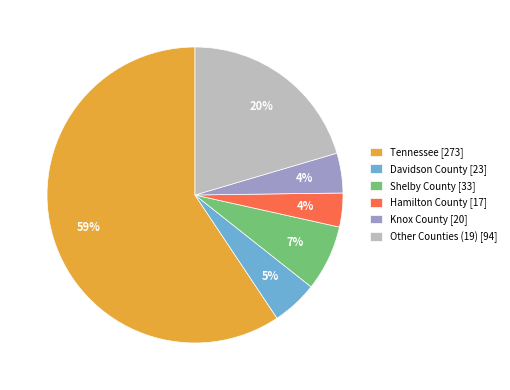

To the nearest percent, what percentage of the pie is Shelby County [33]?

7%